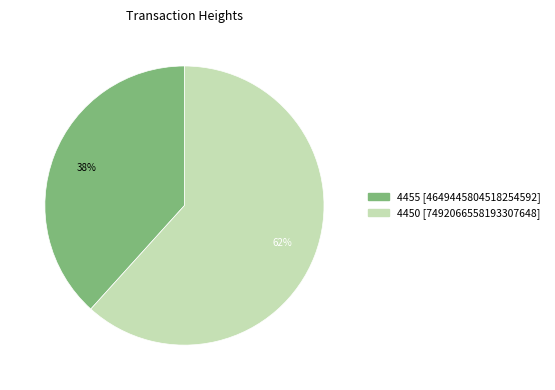

To the nearest percent, what is the combined percentage of 4455 and 4450?

100%